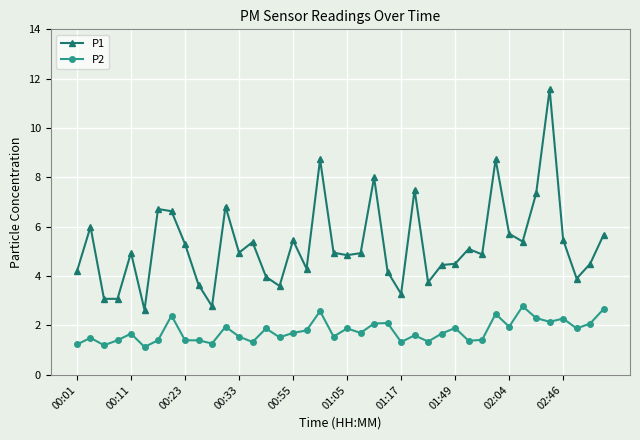

True or false: P2 has more than 2 points higher than both neighbors.

True